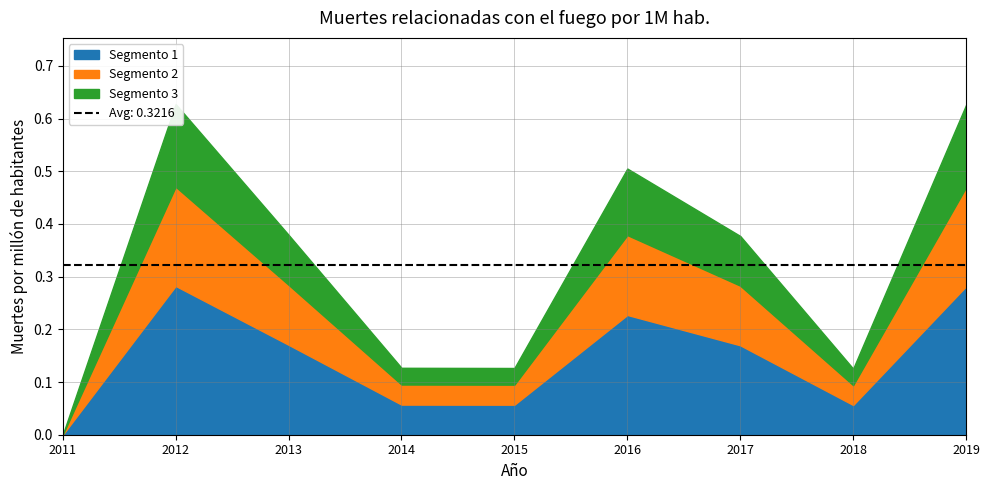

Which has a higher value, 2017 or 2015?

2017